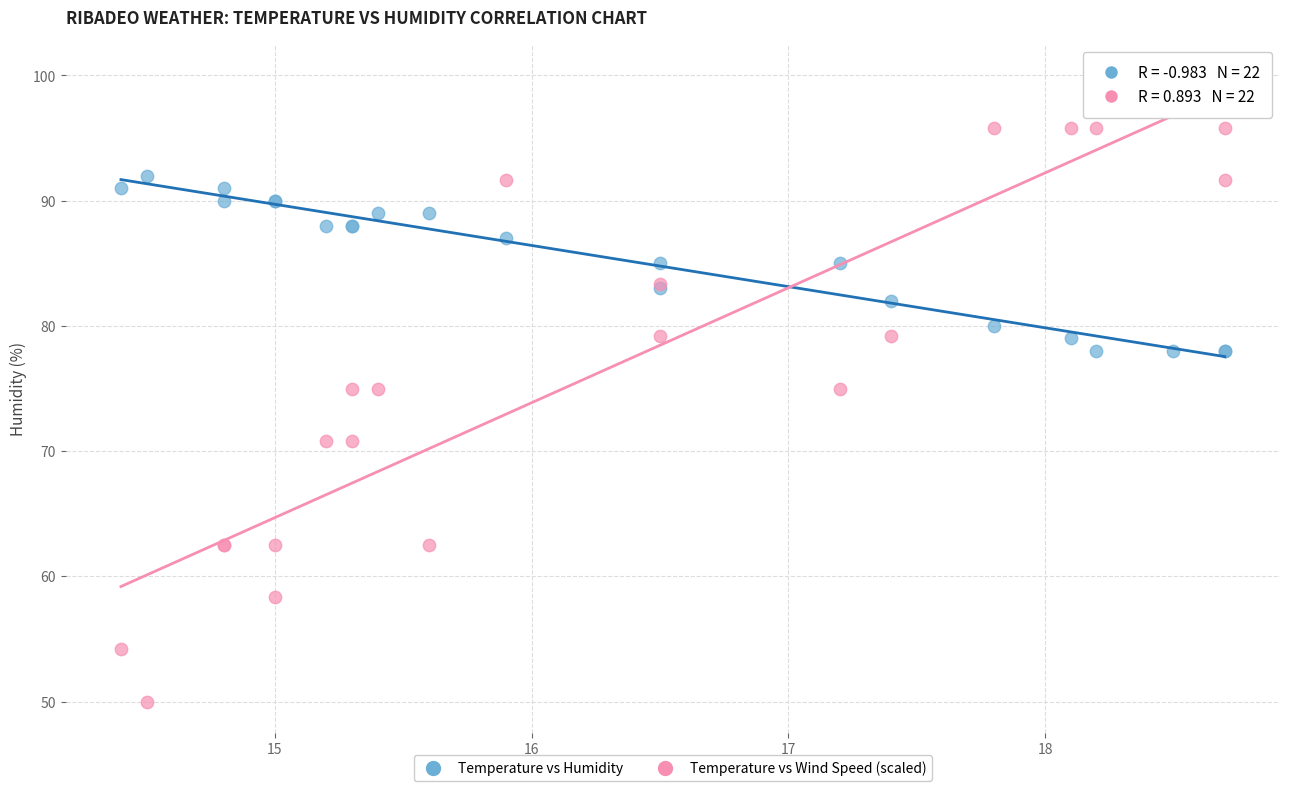

Which series reaches the minimum Y coordinate?

Temperature vs Wind Speed (scaled)